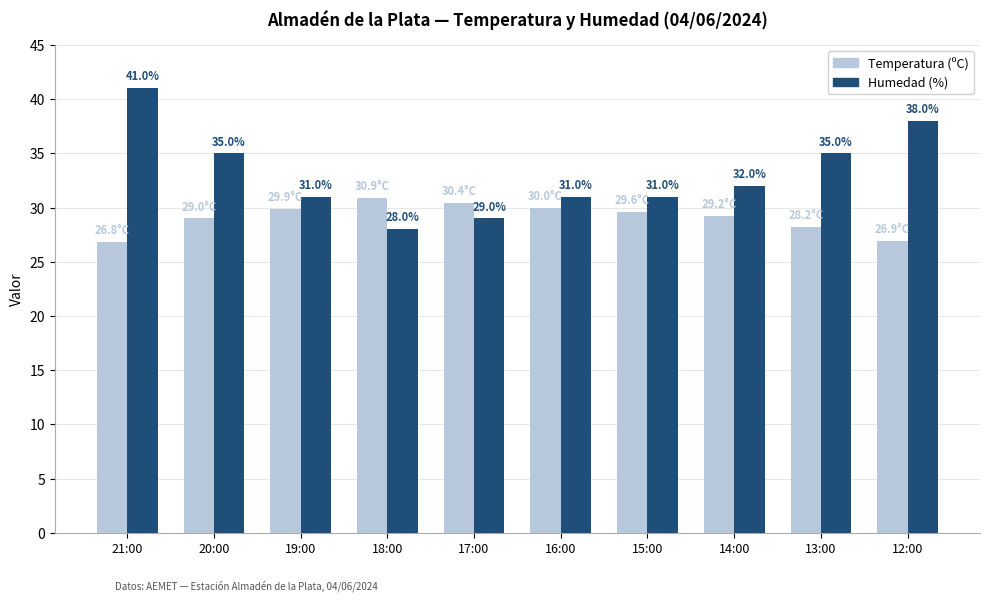

What is the approximate value of Humedad (%) at 14:00?

32.0